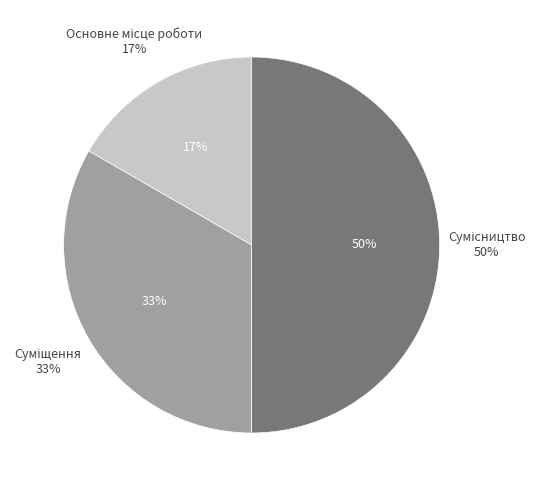

To the nearest percent, what is the combined percentage of Основне місце роботи and Сумісництво?

67%